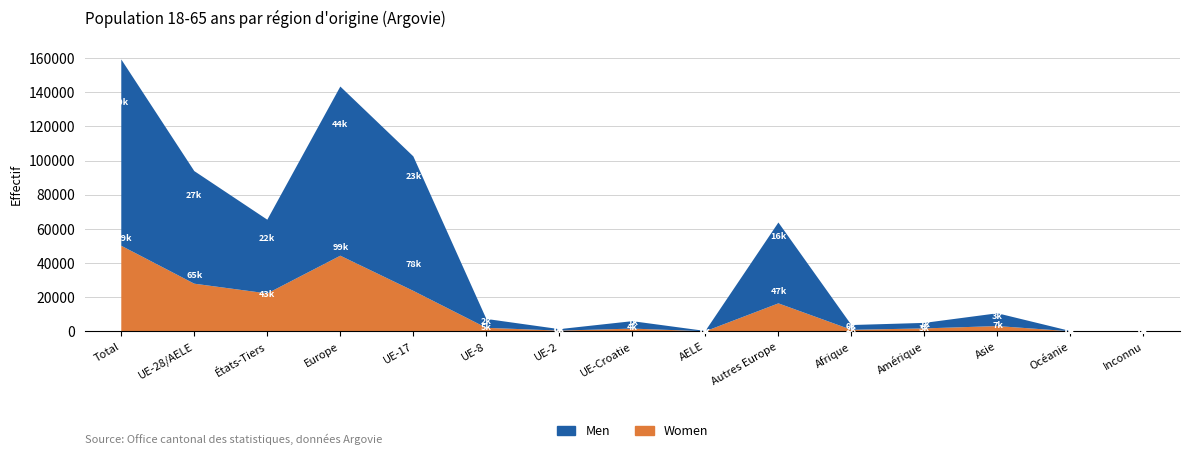

Reading left to right, transcribe all the data shown in this chart.

Men: Total=109079	UE-28/AELE=65913	États-Tiers=43166	Europe=99012	UE-17=78720	UE-8=5201	UE-2=864	UE-Croatie=4349	AELE=175	Autres Europe=47343	Afrique=2789	Amérique=3232	Asie=7492	Océanie=141	Inconnu=46
Women: Total=50104	UE-28/AELE=27908	États-Tiers=22196	Europe=44295	UE-17=23707	UE-8=2076	UE-2=443	UE-Croatie=1621	AELE=61	Autres Europe=16387	Afrique=915	Amérique=1731	Asie=3102	Océanie=48	Inconnu=13